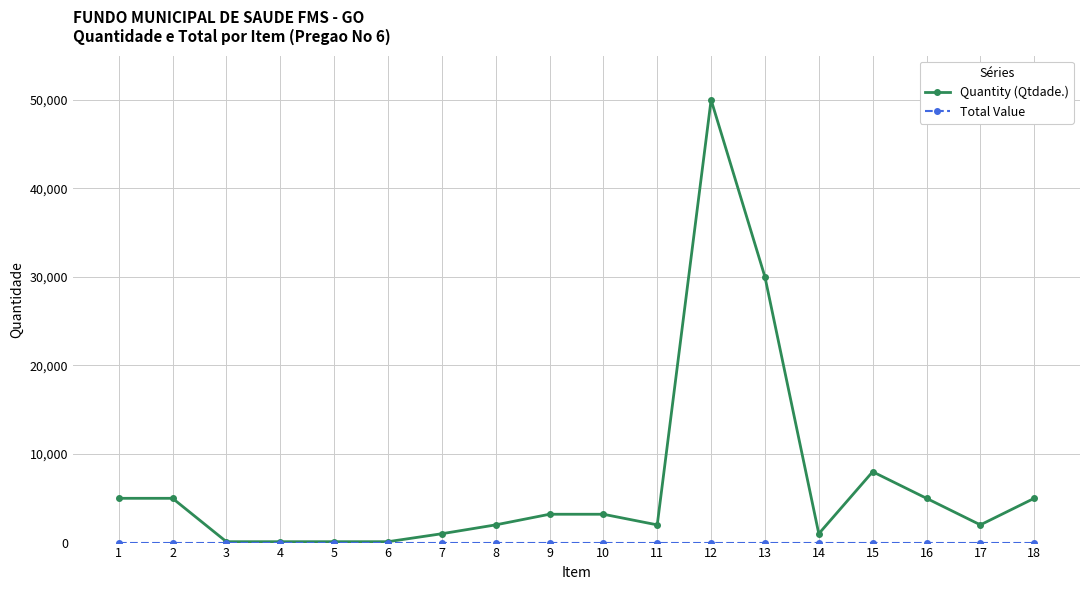

Which series has the largest range (max minus min)?

Quantity (Qtdade.)